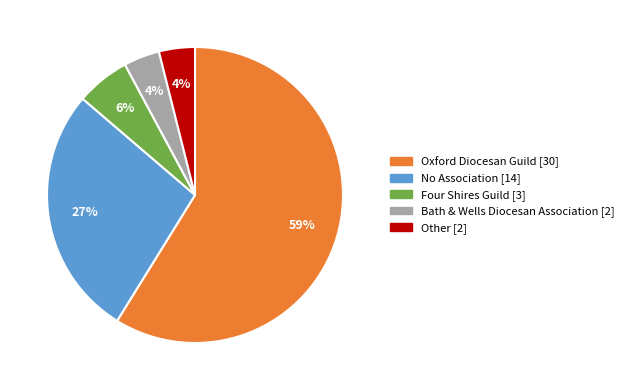

To the nearest percent, what is the combined percentage of Bath & Wells Diocesan Association and Oxford Diocesan Guild?

63%